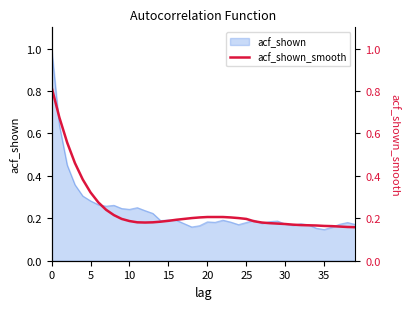

What is the average value?

0.2